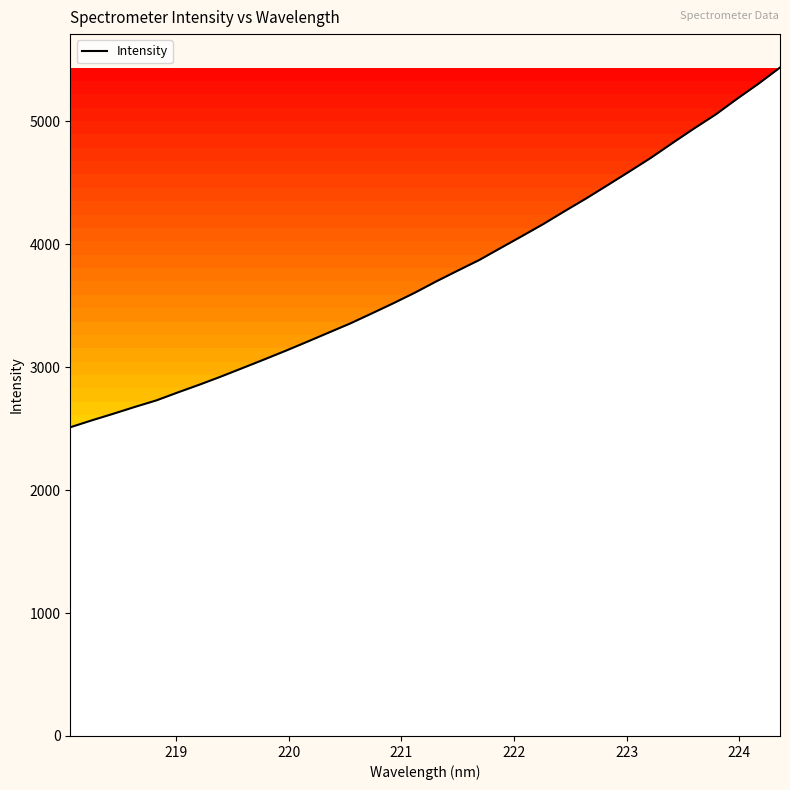

What is the minimum value shown in the chart?

2511.8